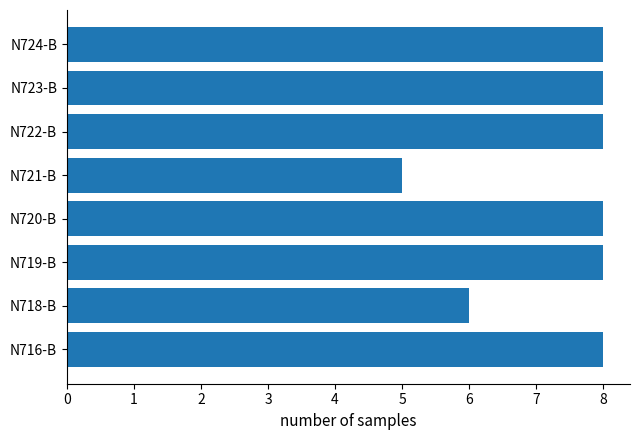

The value at N719-B is 8. True or false?

True